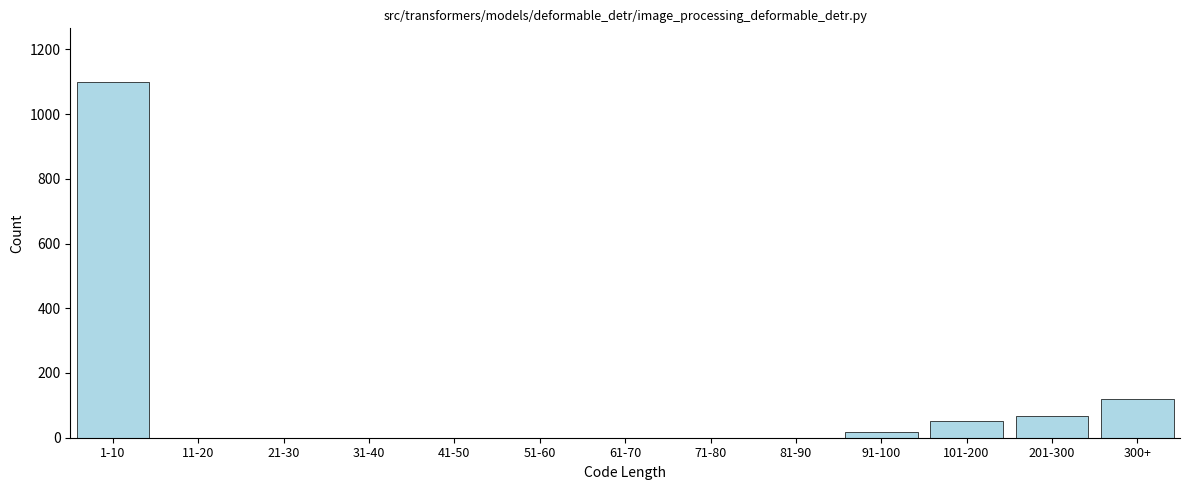

Reading left to right, list all the values displayed in this chart.

1-10=1100	11-20=0	21-30=0	31-40=0	41-50=0	51-60=0	61-70=0	71-80=0	81-90=0	91-100=18	101-200=52	201-300=68	300+=120